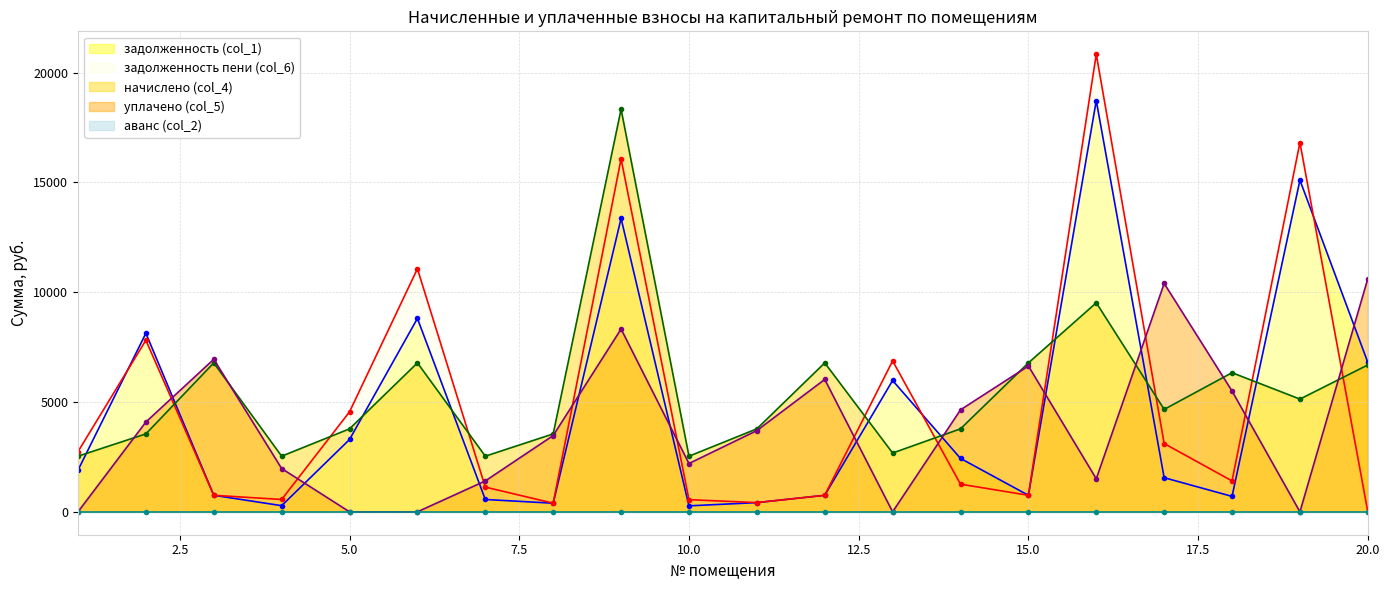

True or false: задолженность (col_1) has a value of 13363.0 at 9.

True